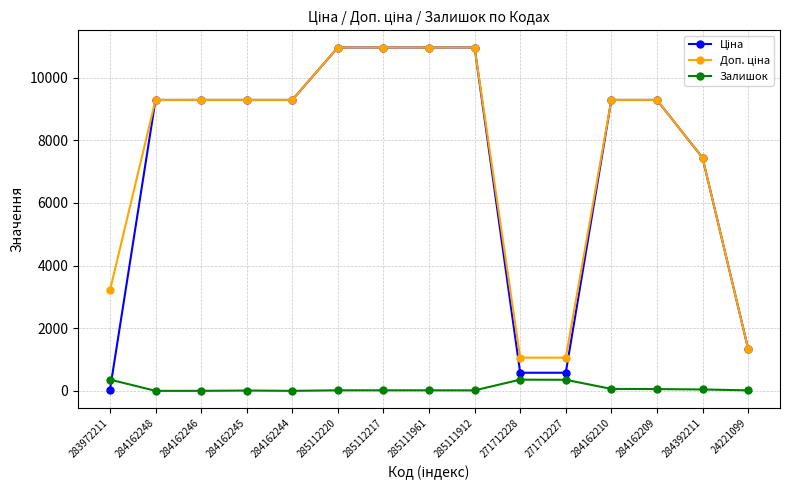

Does the chart display data point markers on the line(s)?

Yes